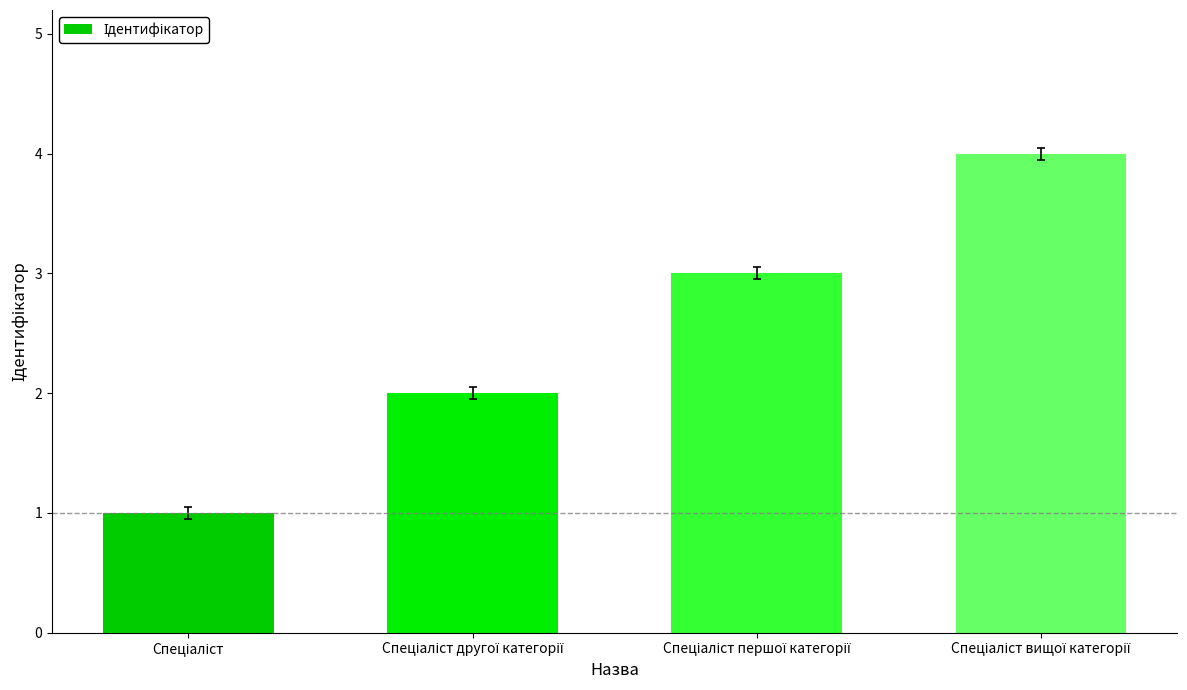

What is the maximum value shown in the chart?

4